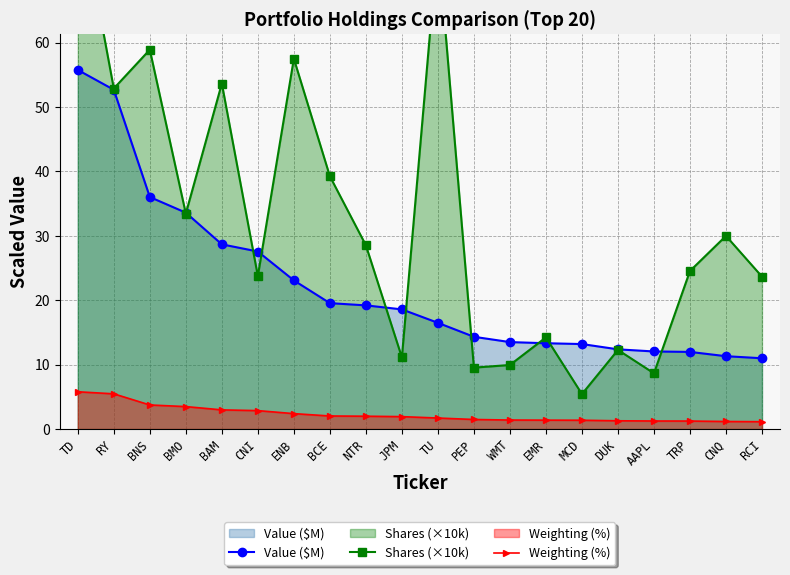

Which series changed the most between NTR and AAPL?

Shares (×10k)